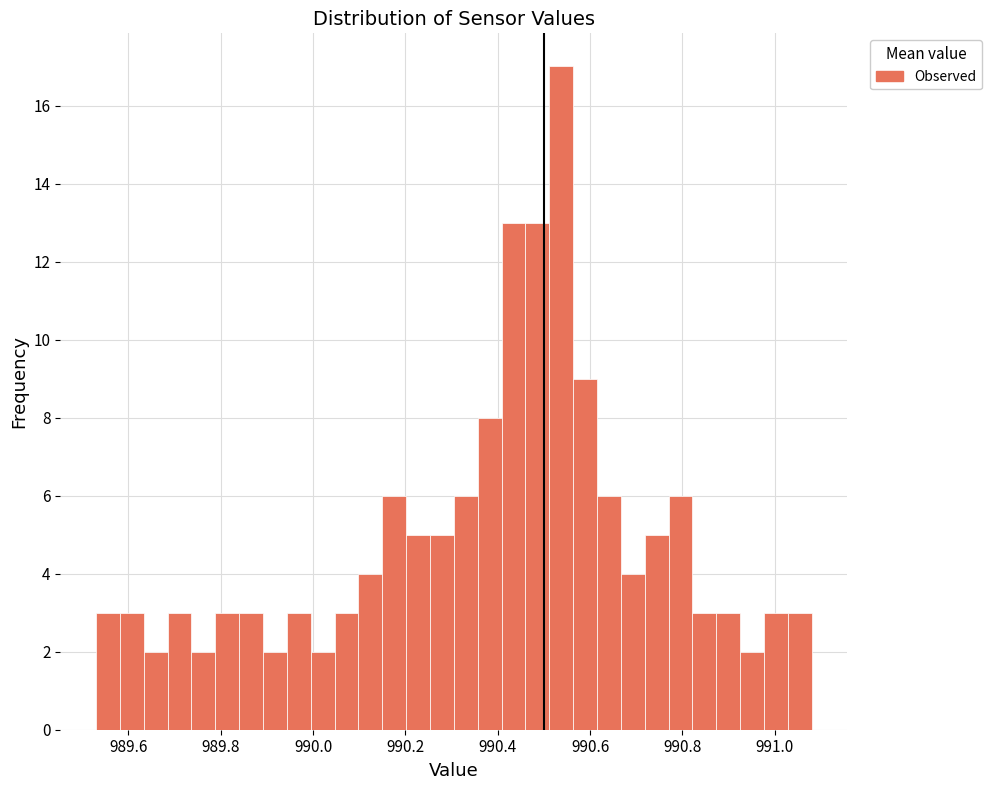

Read against the x-axis, roughly where is the centre of the tallest bar?

990.54